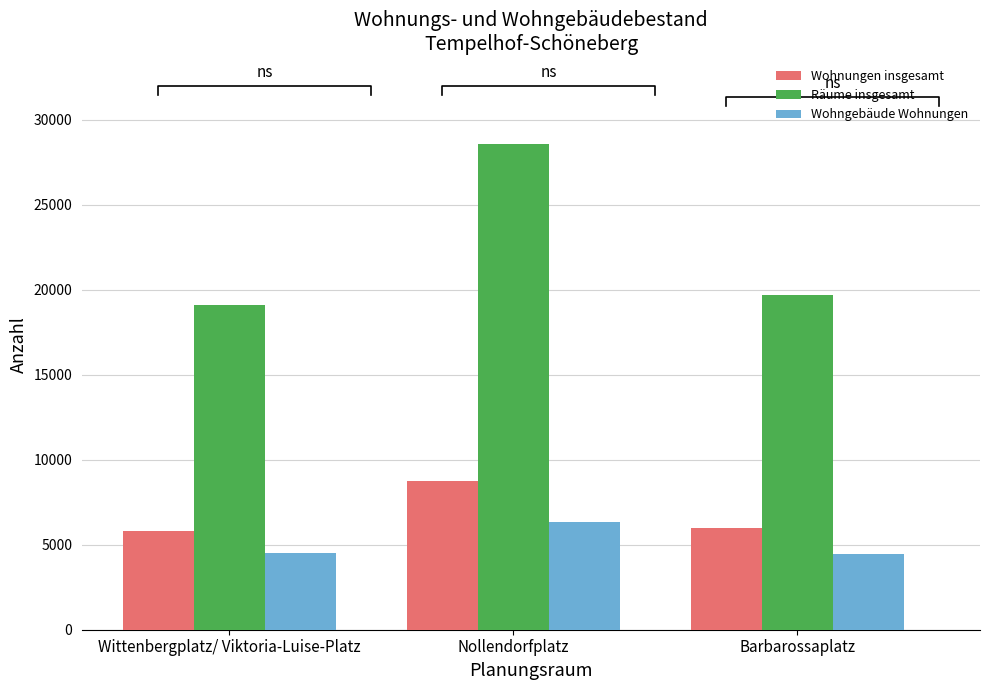

Reading right to left, transcribe all the data shown in this chart.

Wohnungen insgesamt: Barbarossaplatz=5969	Nollendorfplatz=8771	Wittenbergplatz/ Viktoria-Luise-Platz=5824
Räume insgesamt: Barbarossaplatz=19688	Nollendorfplatz=28573	Wittenbergplatz/ Viktoria-Luise-Platz=19075
Wohngebäude Wohnungen: Barbarossaplatz=4447	Nollendorfplatz=6363	Wittenbergplatz/ Viktoria-Luise-Platz=4533